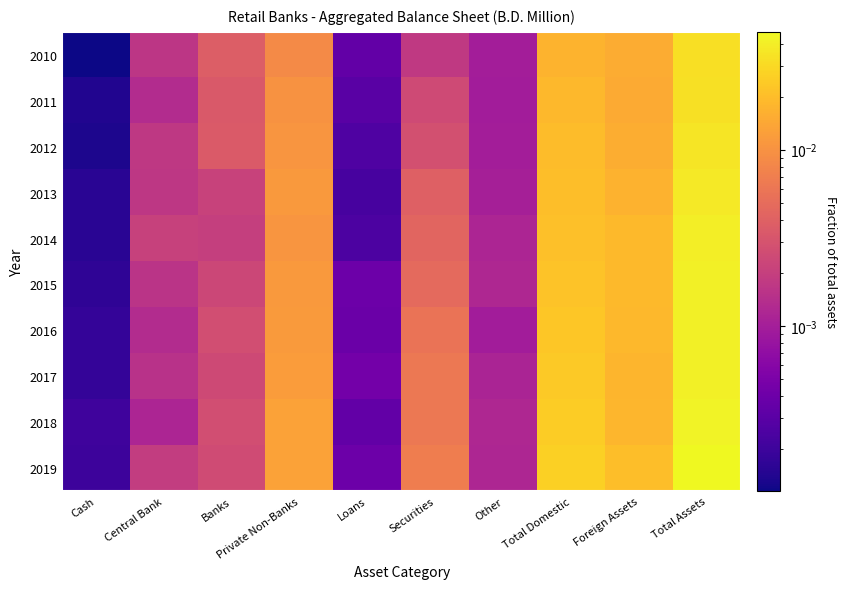

At how many categories does at least one series exceed 0?

10